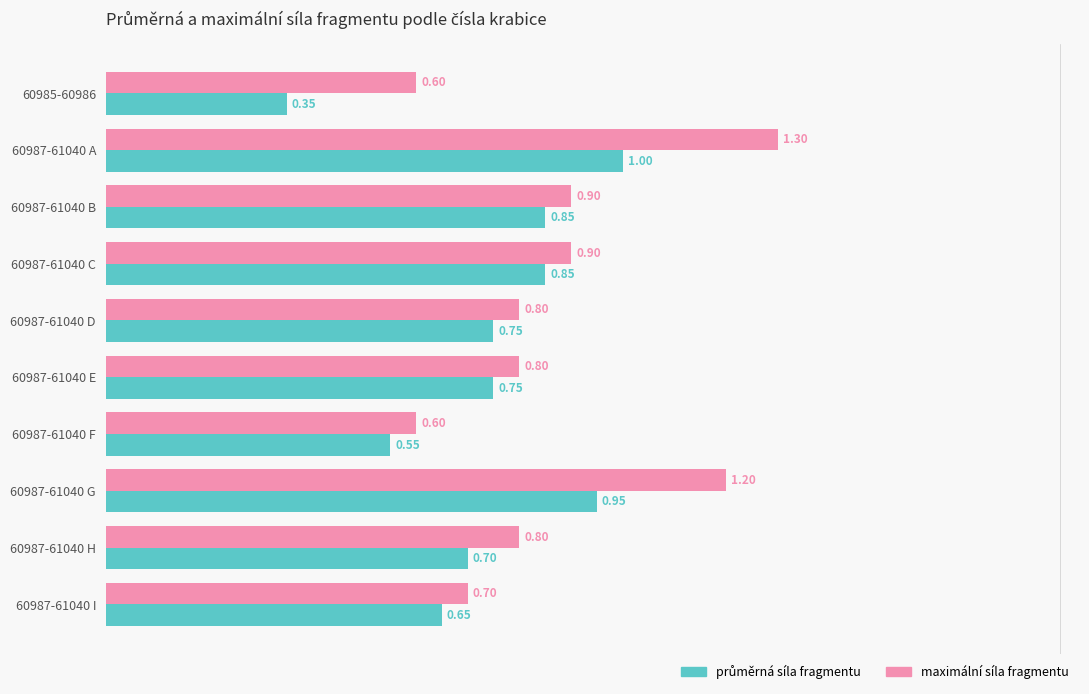

What is the sum of all maximální síla fragmentu values?

8.6